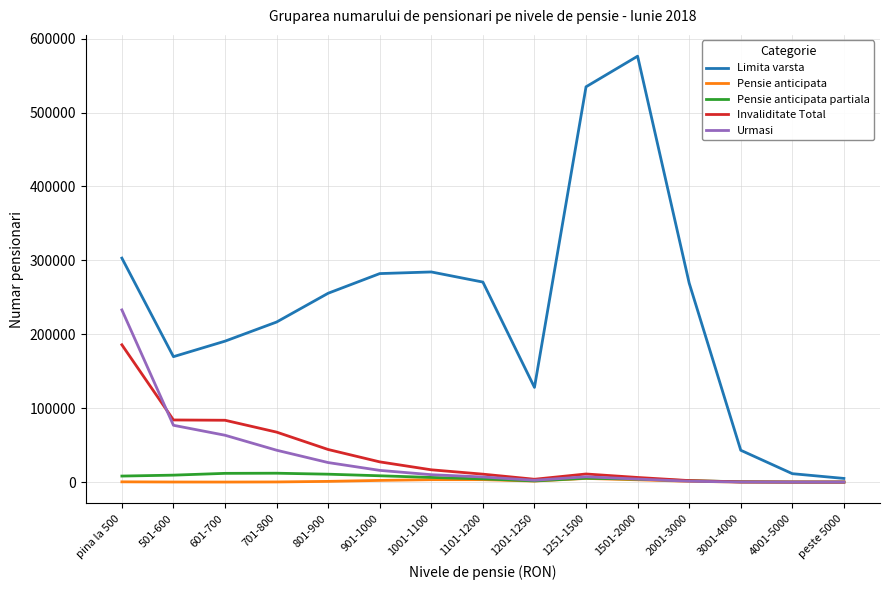

What is the average value of the Invaliditate Total series?

36234